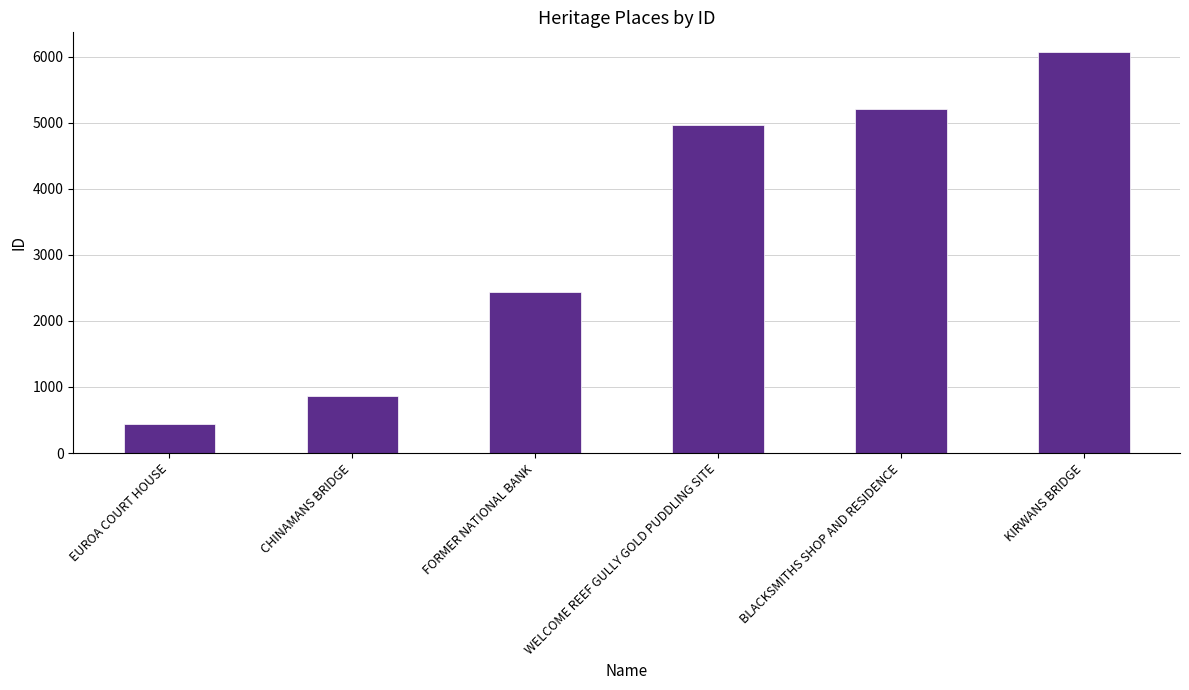

Reading right to left, transcribe all the data shown in this chart.

6067	5209	4972	2441	869	440